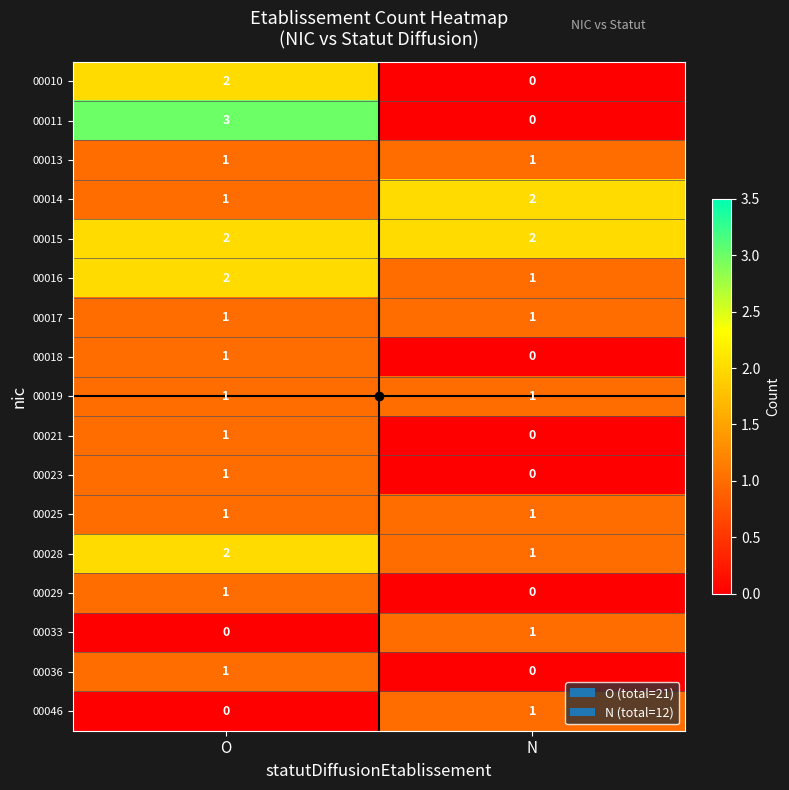

What is the total value across all series at O?

21